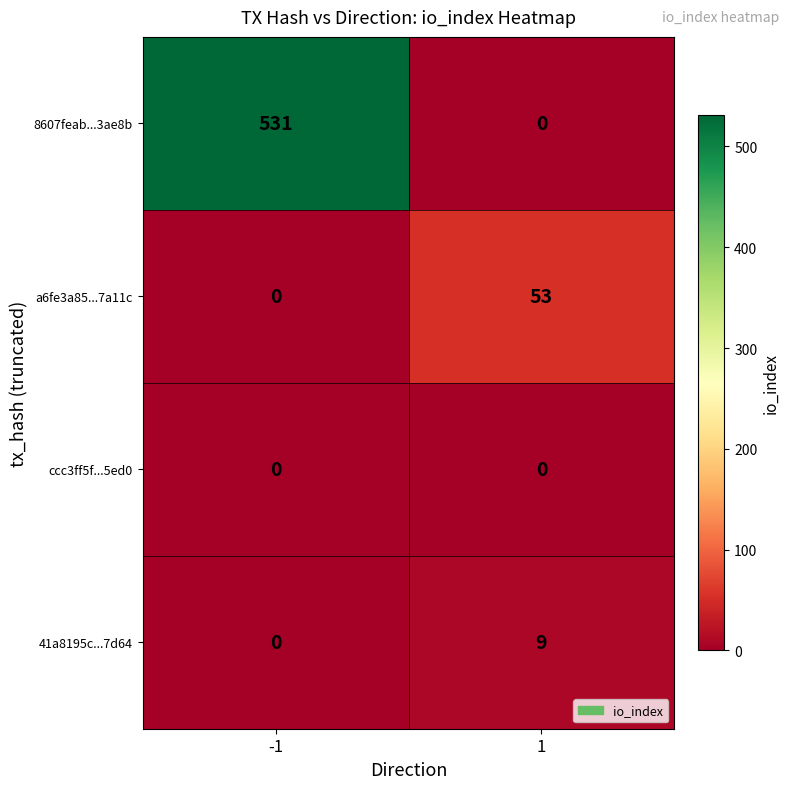

What is the difference between the a6fe3a85...7a11c values at -1 and 1?

53